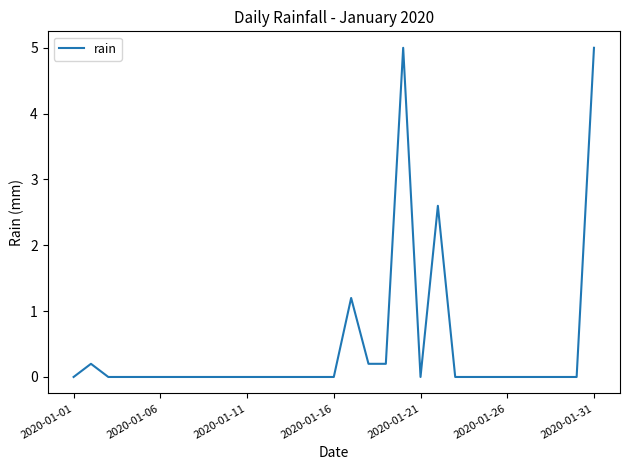

What is the maximum value shown in the chart?

5.0